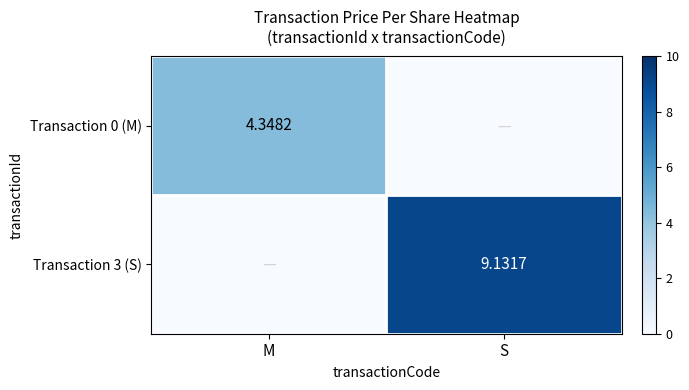

Rank the series by their average value, from highest to lowest.

Transaction 3 (S), Transaction 0 (M)